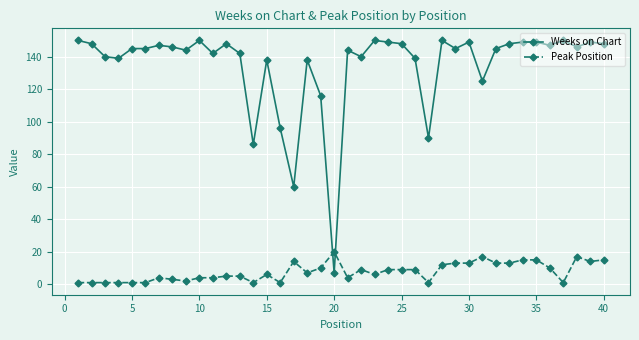

What is the difference between the second highest and minimum values in the Weeks on Chart series?

143